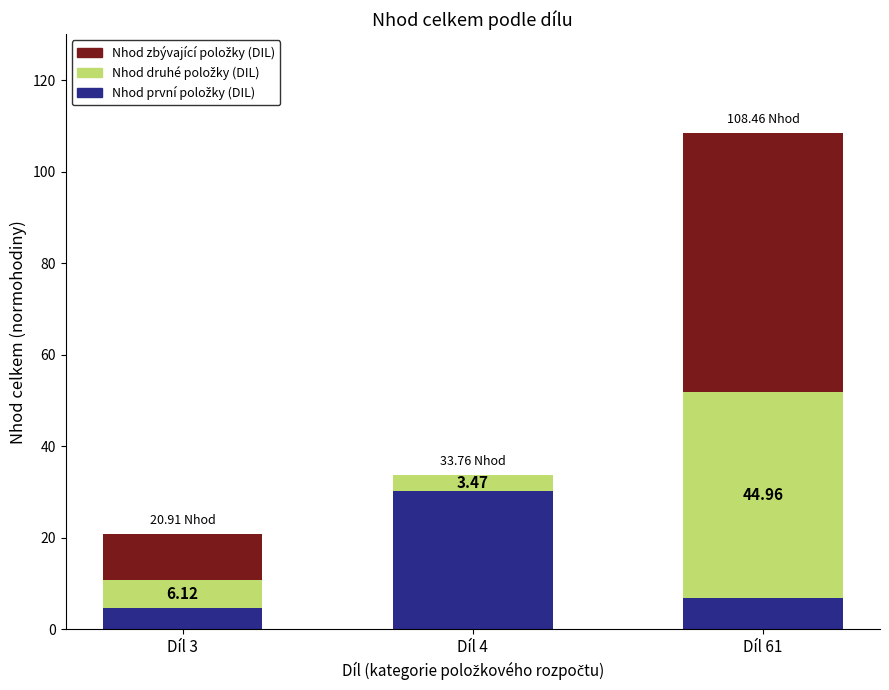

What is the total value across all series at Díl 4?

33.8